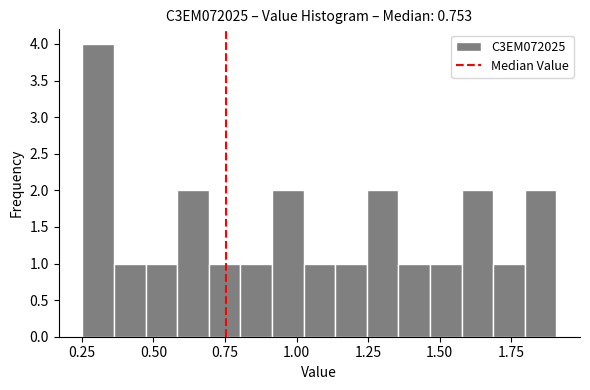

Read against the x-axis, roughly where is the centre of the tallest bar?

0.30